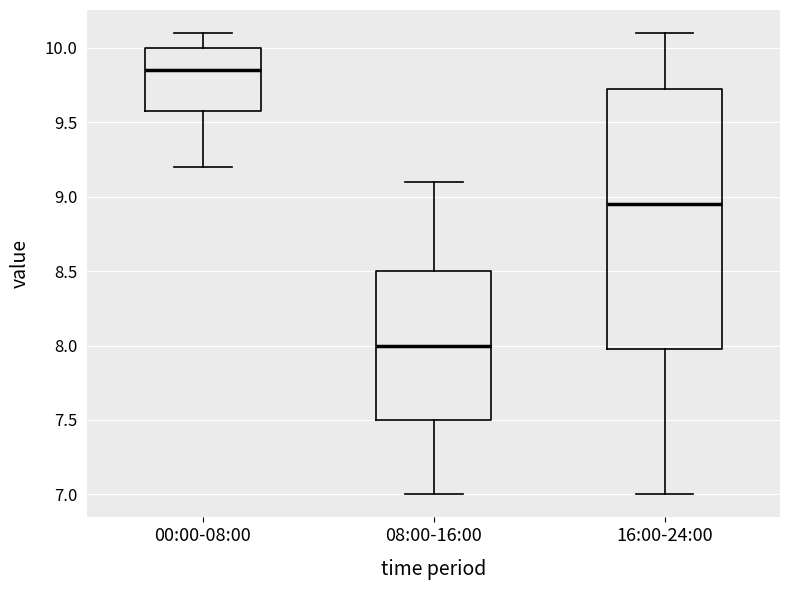

Where does the lower whisker of the box for 16:00-24:00 end on the y-axis? The values are not printed on the chart, so give them approximately, as read against the axis.

7.00